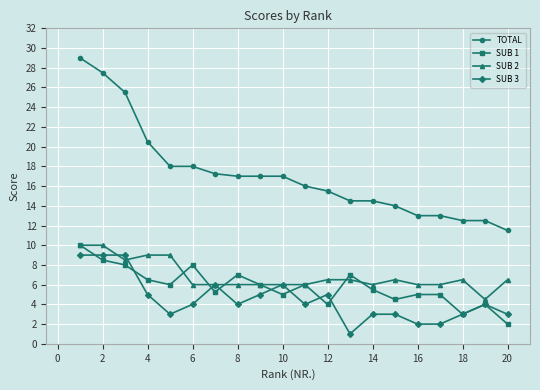

At how many categories does at least one series exceed 10?

20